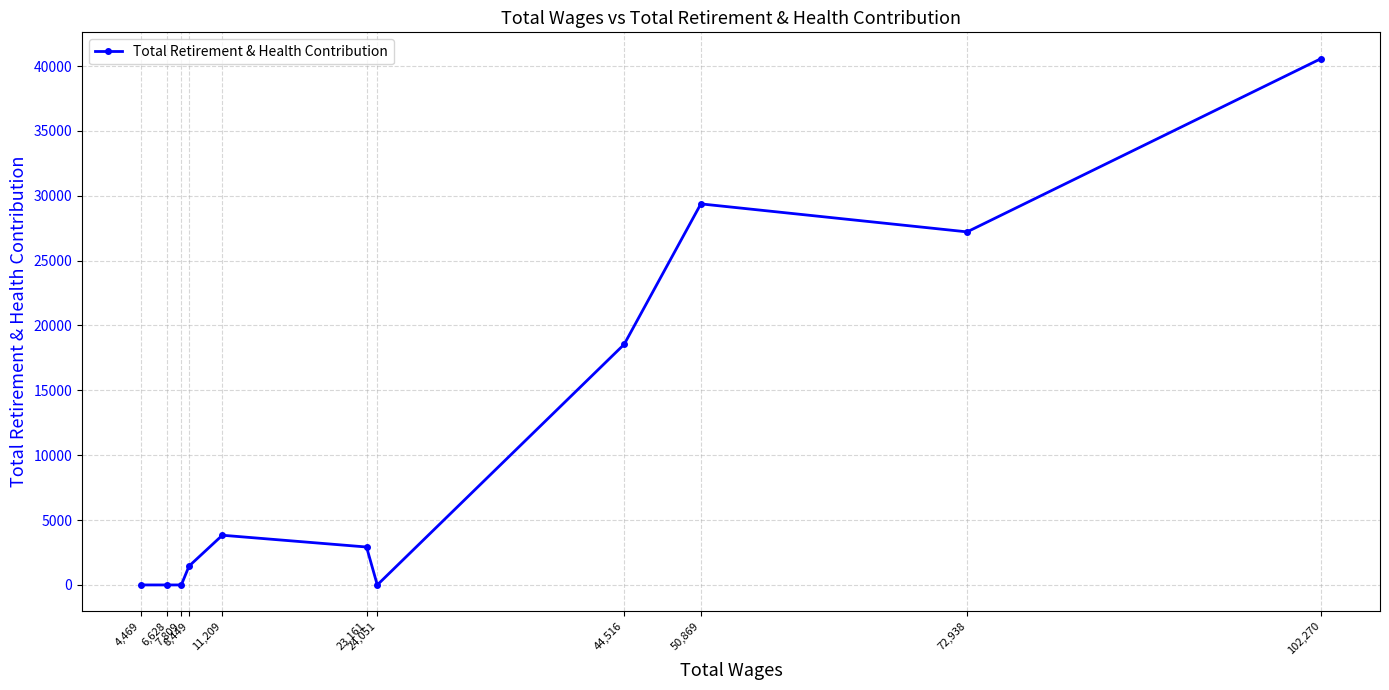

Is it true that the value at 8,449 is 1452?

True